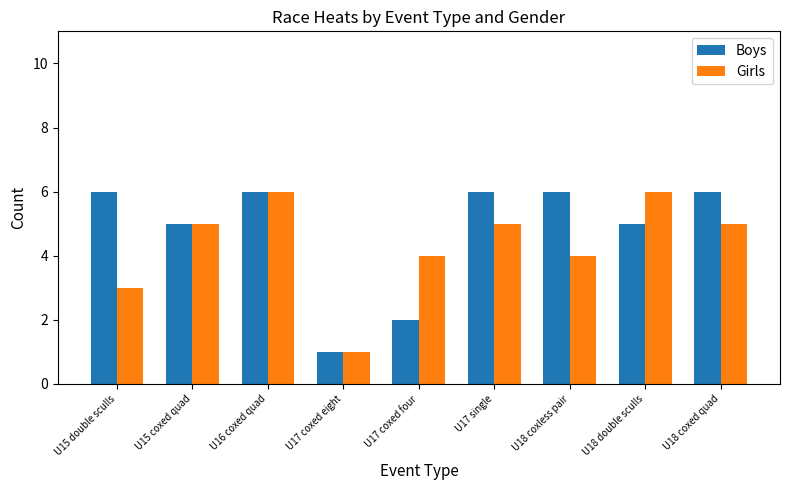

What is the label of the 6th bar from the left?

U17 single